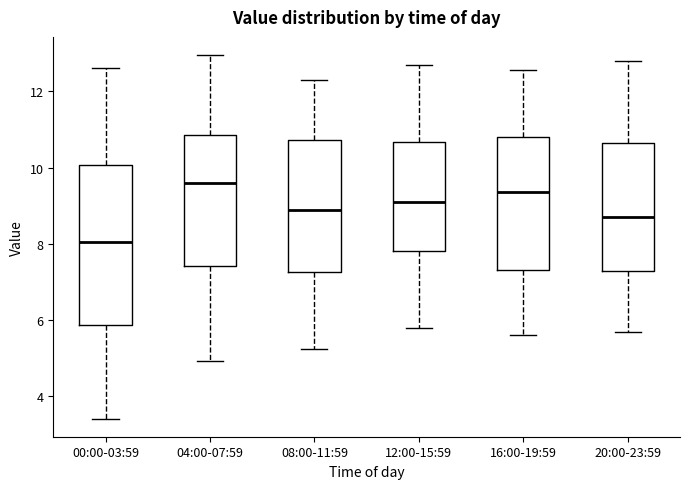

Reading left to right, read every box against the y-axis: the position of its median line, the range the box covers, and the ends of its whiskers. The values are not printed on the chart, so give them approximately, as read against the axis.

00:00-03:59: median 8.0, box 5.8 to 10.0, whiskers 3.4 to 12.6
04:00-07:59: median 9.6, box 7.4 to 10.8, whiskers 5.0 to 13.0
08:00-11:59: median 9.0, box 7.2 to 10.8, whiskers 5.2 to 12.4
12:00-15:59: median 9.2, box 7.8 to 10.6, whiskers 5.8 to 12.8
16:00-19:59: median 9.4, box 7.4 to 10.8, whiskers 5.6 to 12.6
20:00-23:59: median 8.8, box 7.4 to 10.6, whiskers 5.8 to 12.8